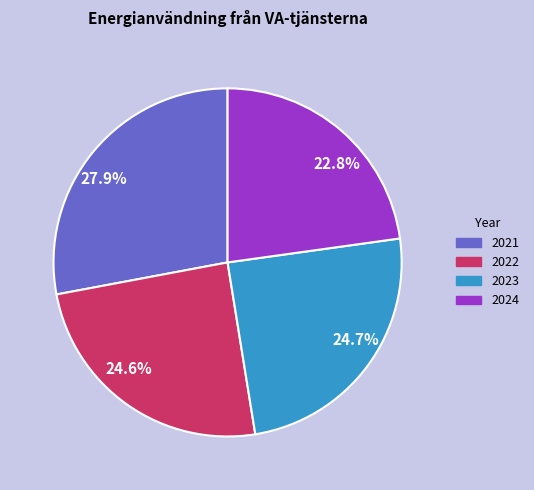

Is it true that 2023 is 25% of the pie?

True